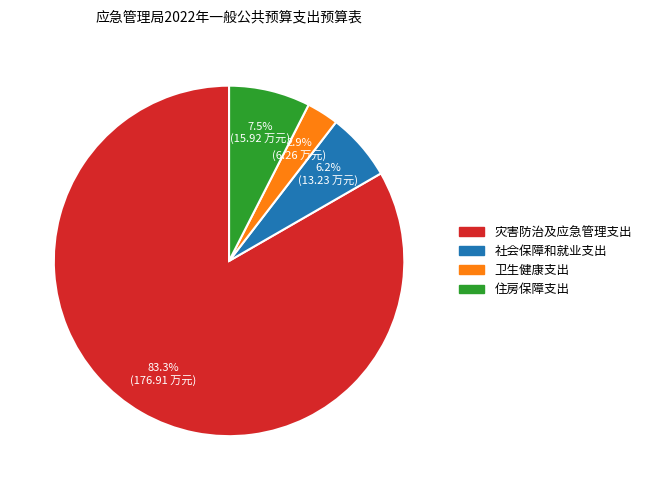

To the nearest percent, what is the difference between the 社会保障和就业支出 and 灾害防治及应急管理支出 slice percentages?

77%